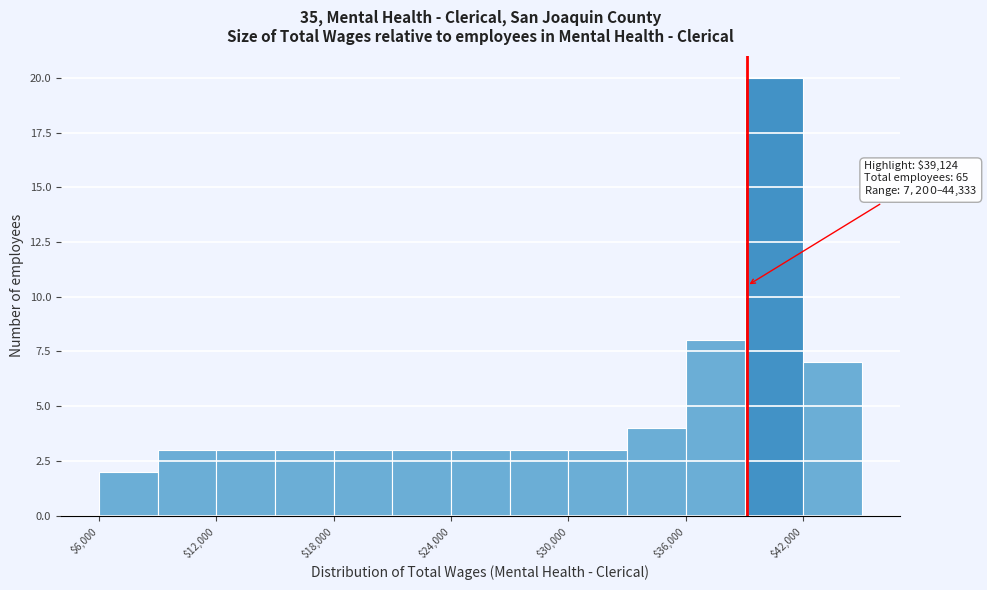

Around what value on the x-axis is the tallest bar? Give the approximate position of its centre, as read against the axis.

41000